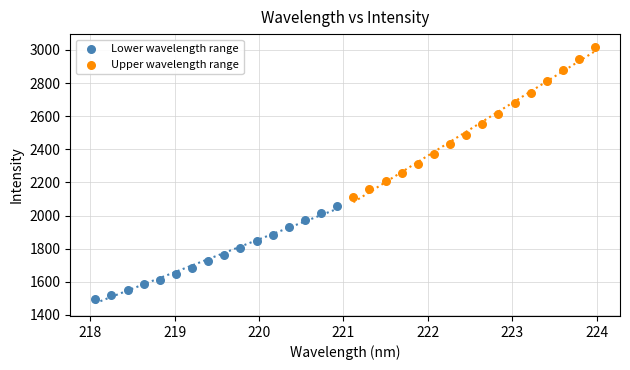

Which series reaches the minimum Y coordinate?

Lower wavelength range